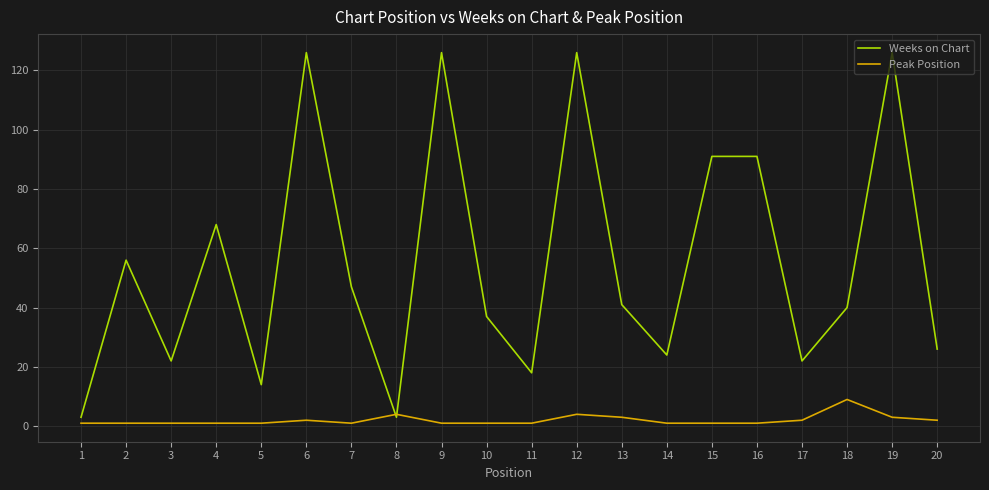

Which series changed the most between 16 and 20?

Weeks on Chart